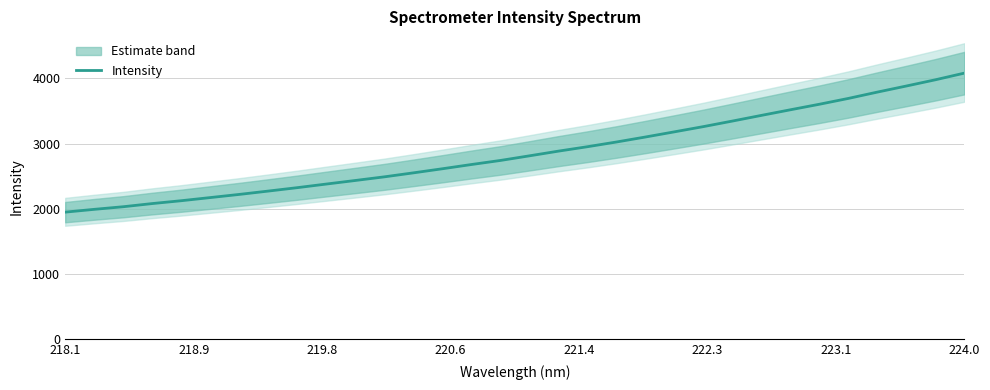

What is the maximum value shown in the chart?

4081.1